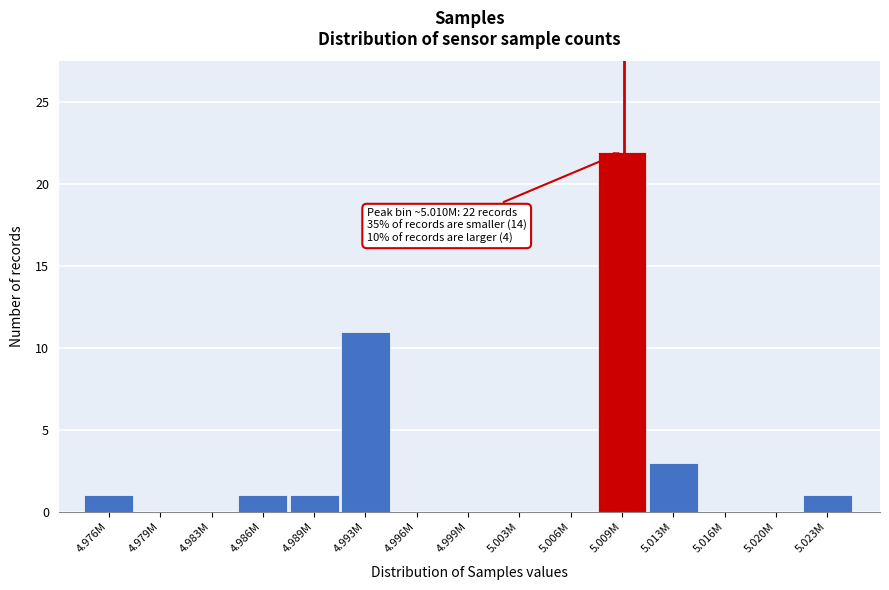

Reading left to right, list all the values displayed in this chart.

4.976M=1	4.979M=0	4.983M=0	4.986M=1	4.989M=1	4.993M=11	4.996M=0	4.999M=0	5.003M=0	5.006M=0	5.009M=22	5.013M=3	5.016M=0	5.020M=0	5.023M=1